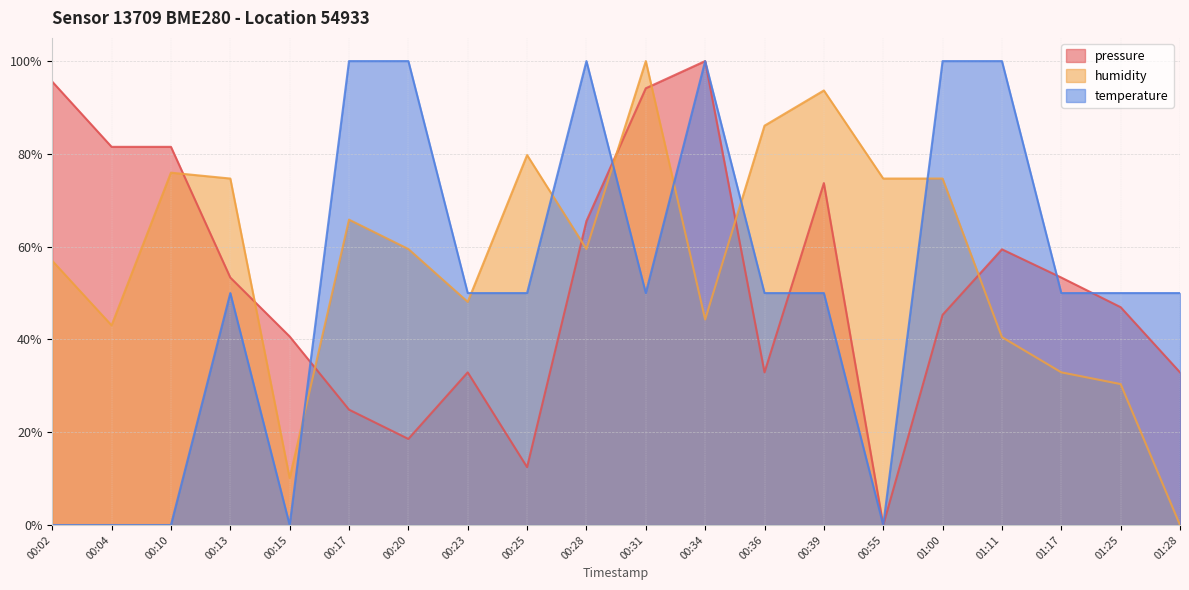

True or false: temperature has a value of 69.5 at 00:34.

False